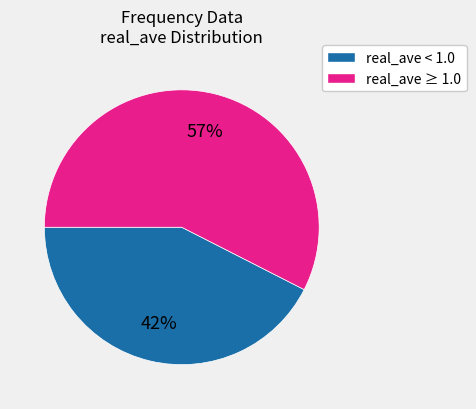

Does any single category account for the majority?

Yes